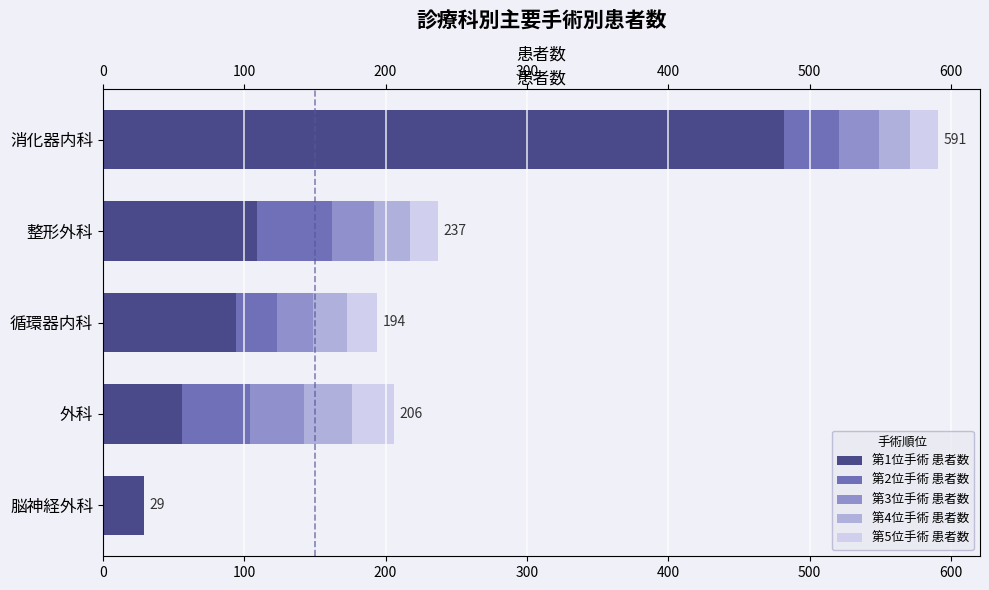

Between 0 and 300, which series saw the biggest shift?

第1位手術 患者数